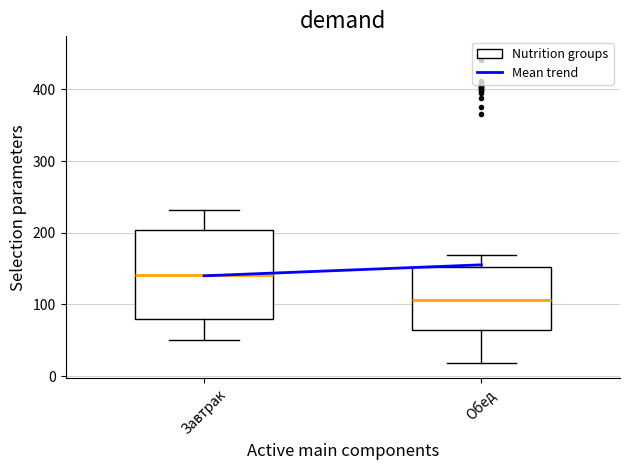

Which box has the highest median line?

Завтрак